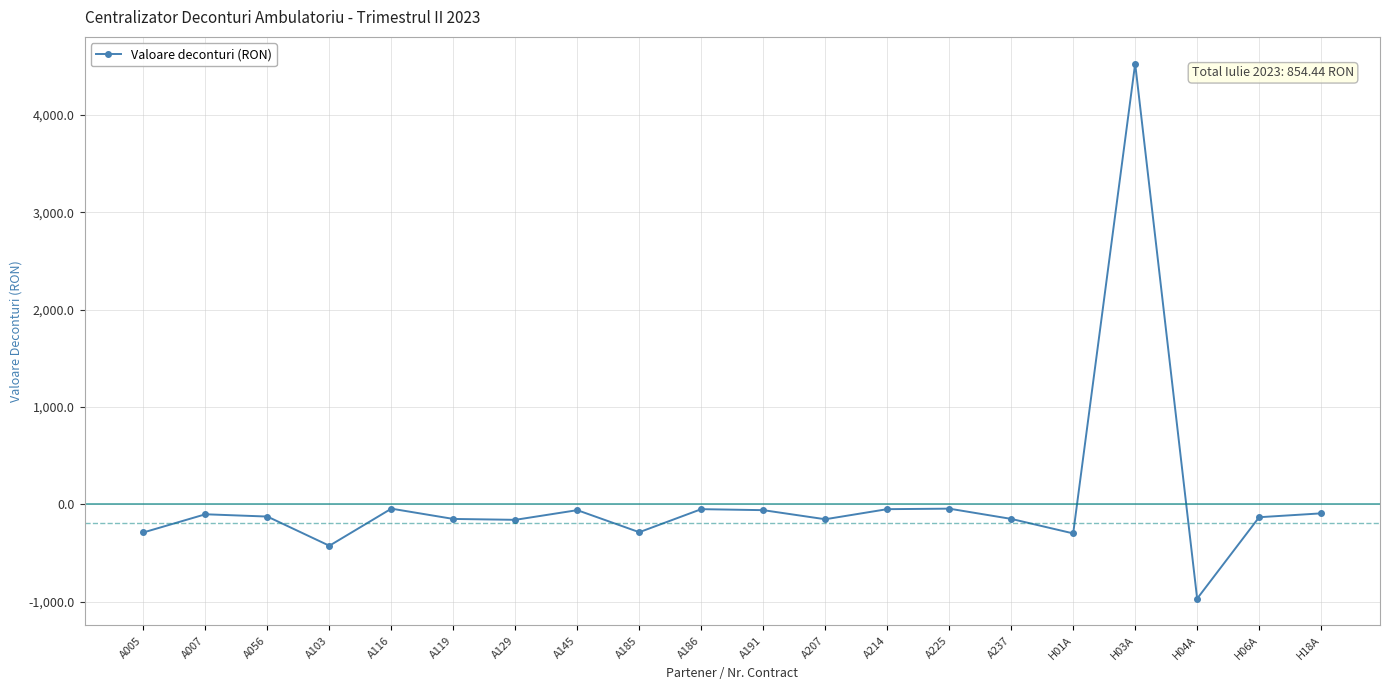

What is the value of the 15th point from the left?

-151.2